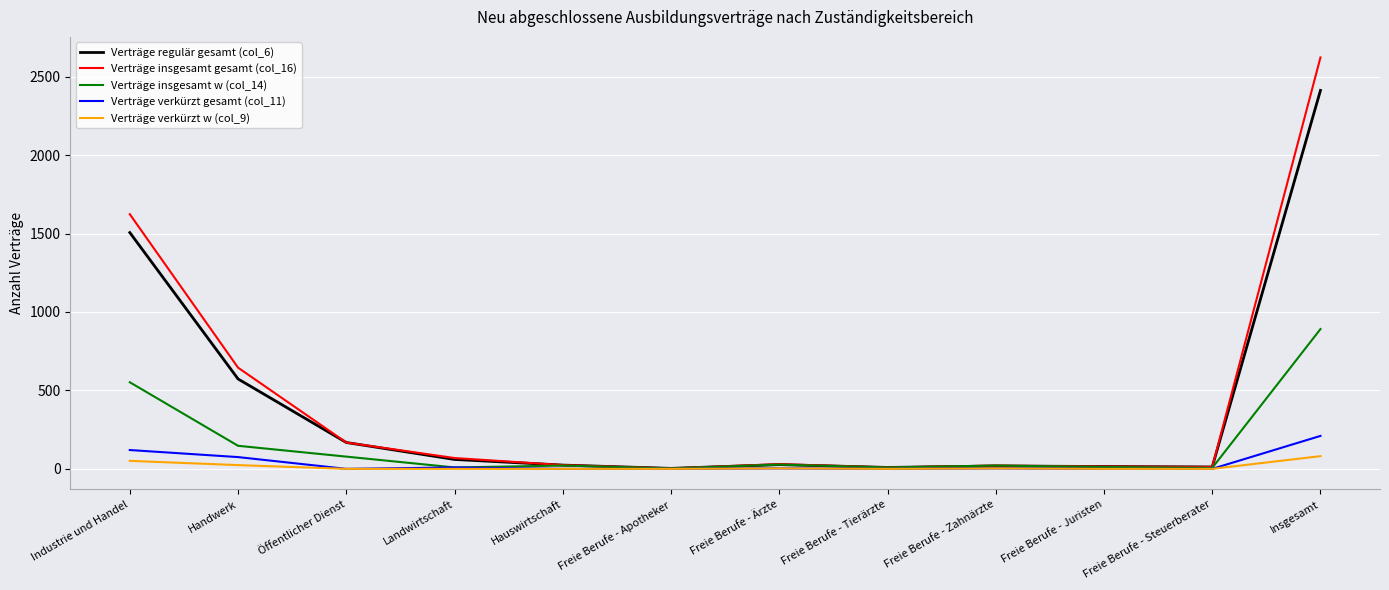

What is the maximum value shown in the chart?

2622